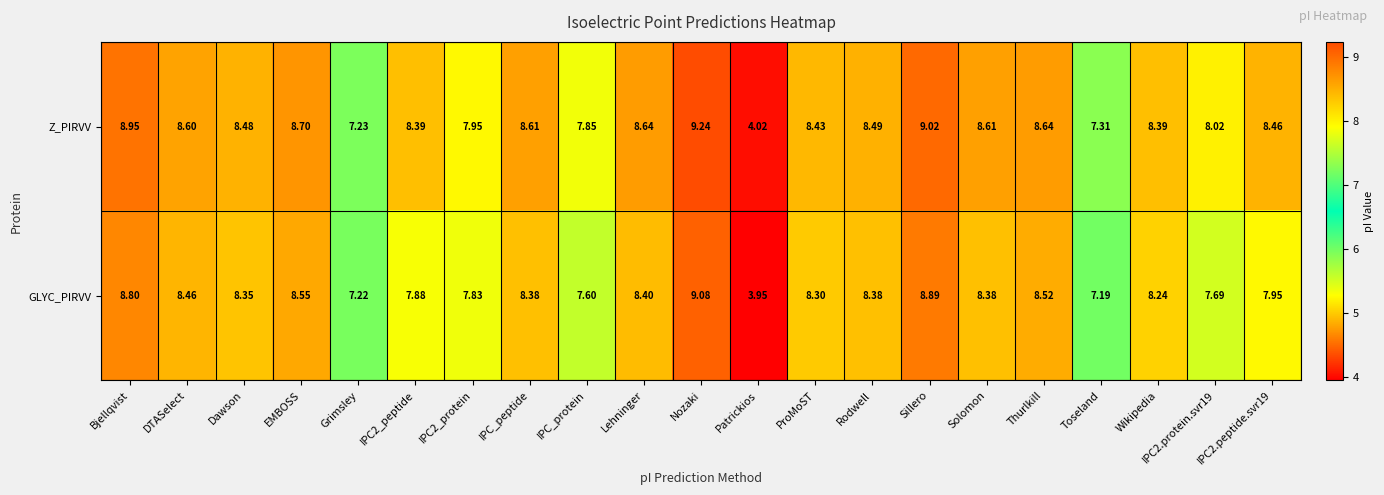

Which category has the highest value in the Z_PIRVV series?

Nozaki